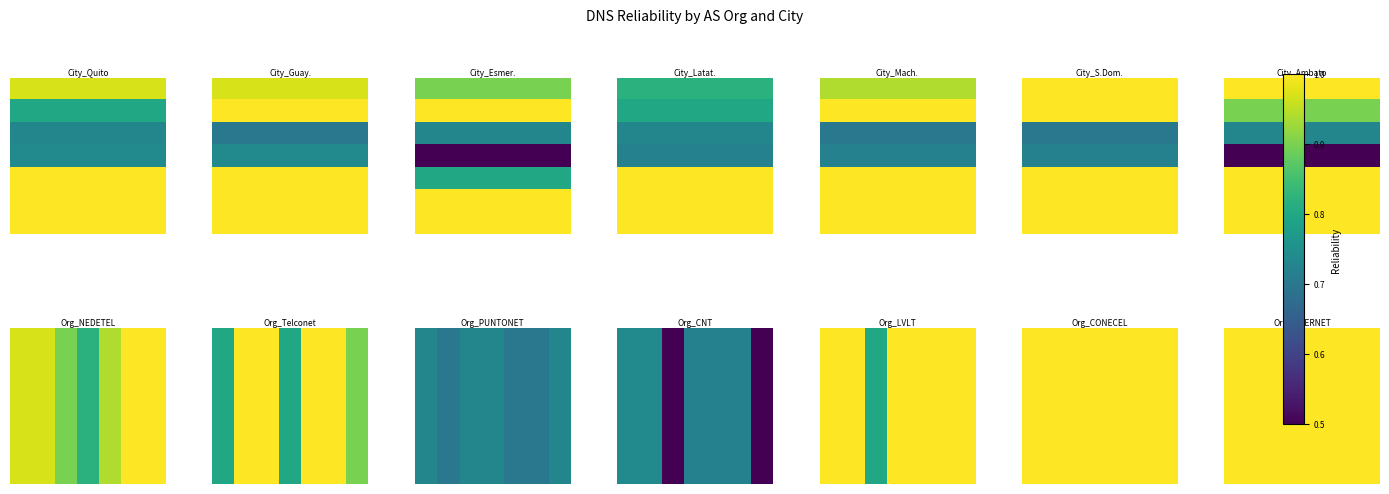

At how many categories does at least one series exceed 0?

7